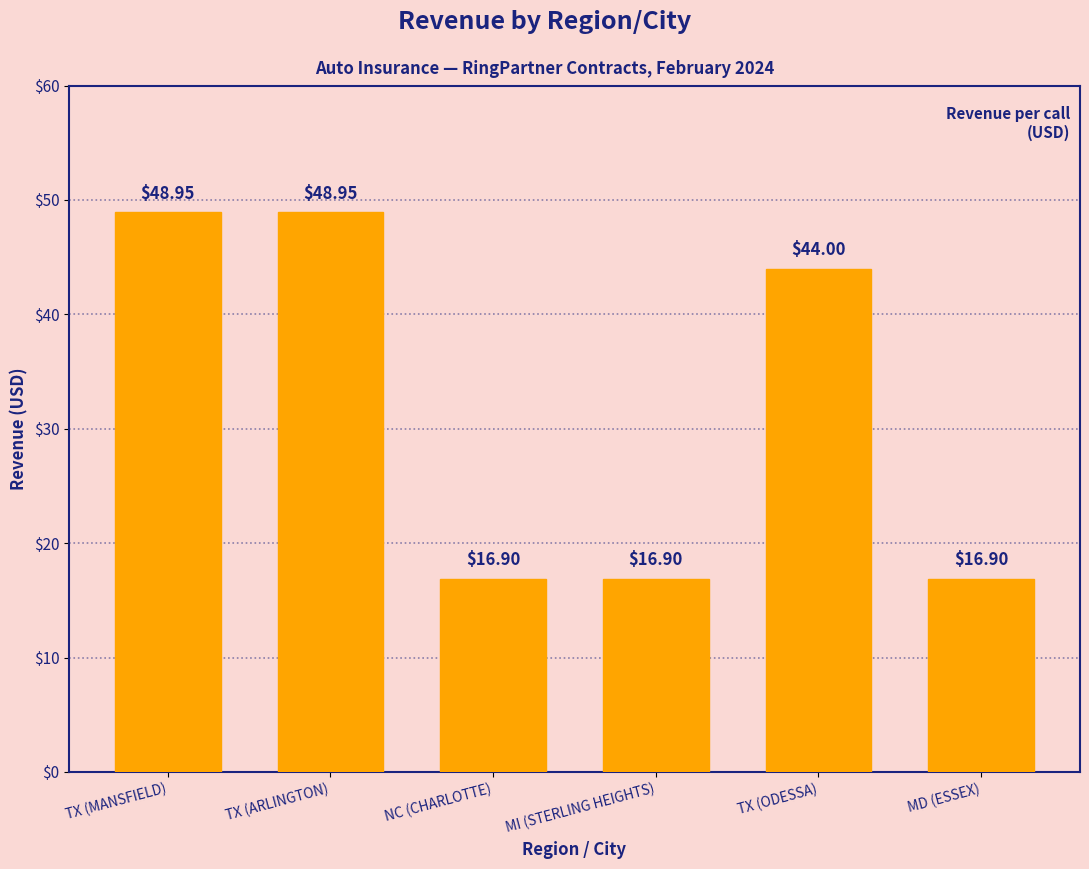

Which has a higher value, MD (ESSEX) or TX (MANSFIELD)?

TX (MANSFIELD)